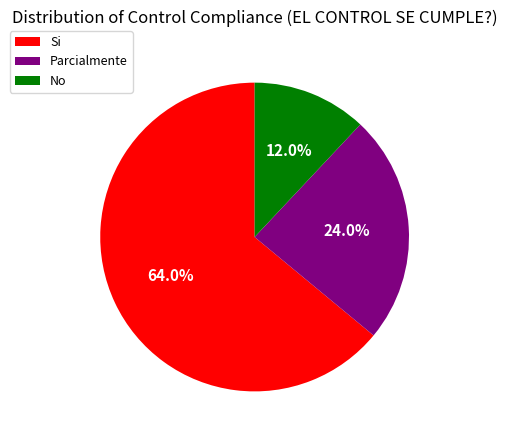

To the nearest percent, what is the combined percentage of Parcialmente and Si?

88%